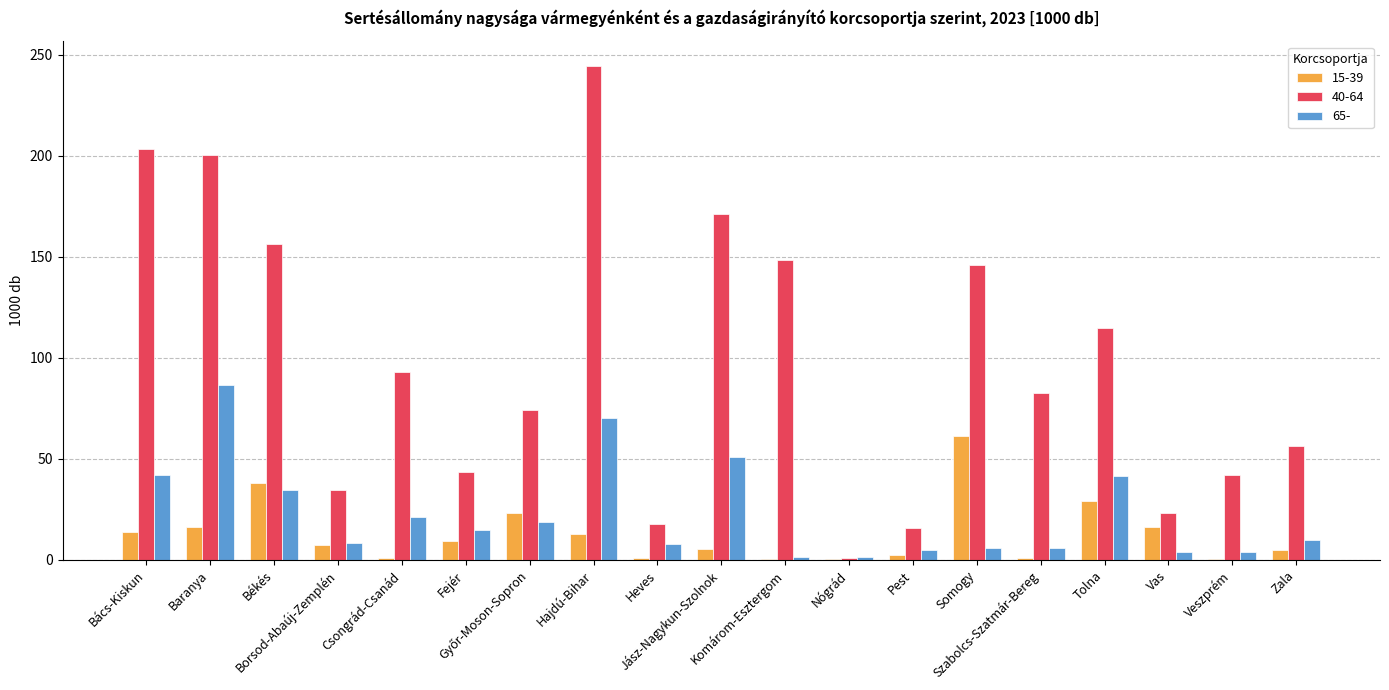

What is the maximum value for 65-?

86.8